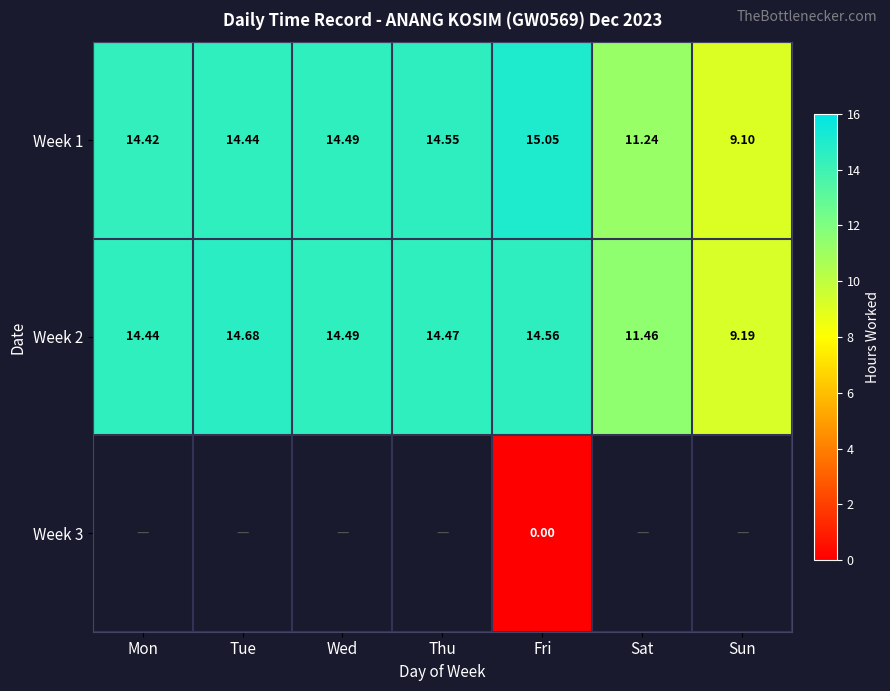

List the labels in order of Week 2 value, smallest first.

Sun, Sat, Mon, Thu, Wed, Fri, Tue